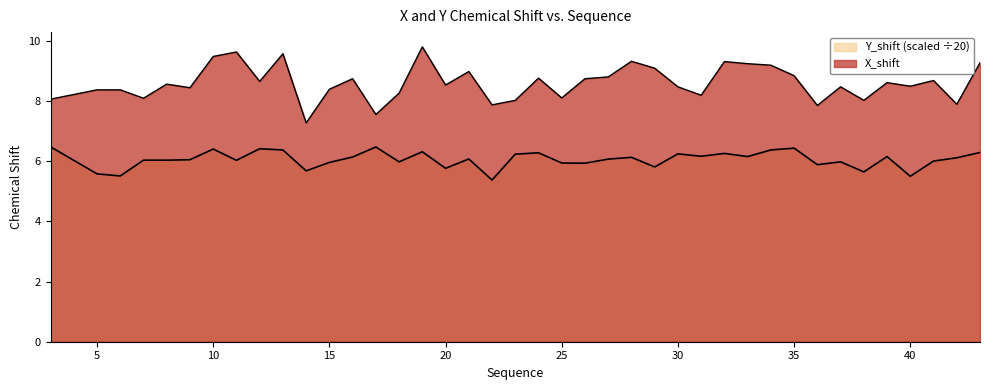

How many lines are shown in the chart?

2